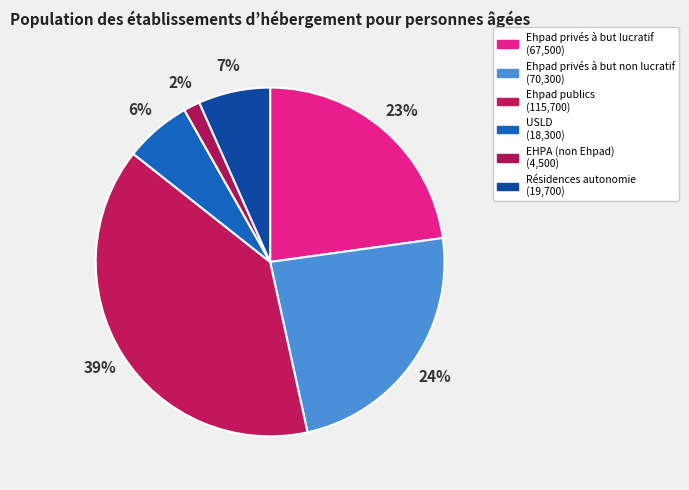

Does Ehpad privés à but non lucratif represent more than half of the total?

No